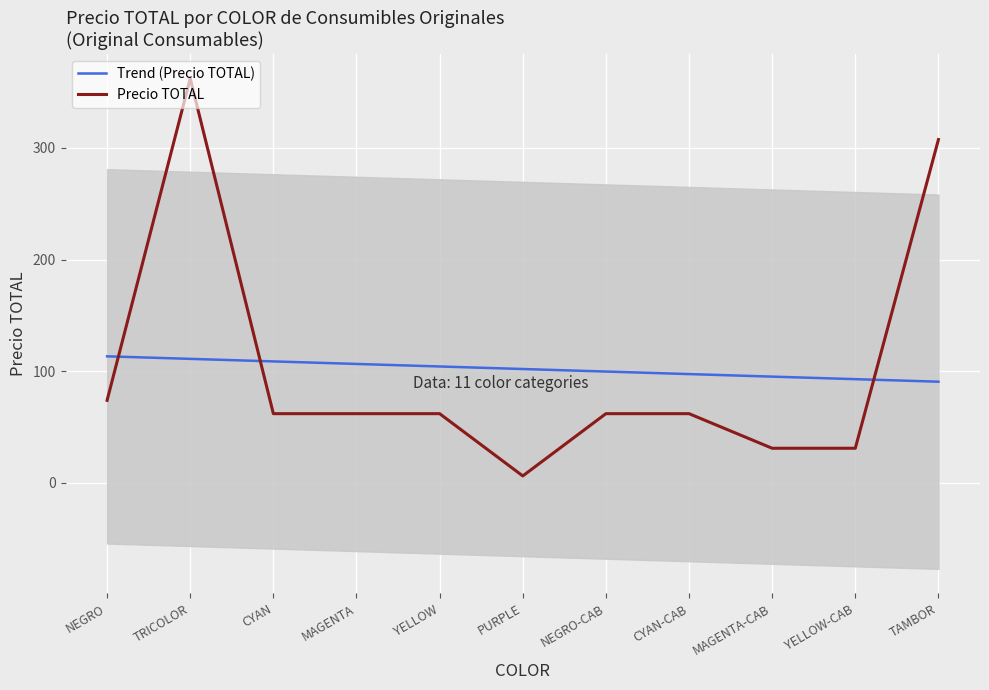

Where do Precio TOTAL and Trend (Precio TOTAL) first cross each other?

NEGRO and TRICOLOR